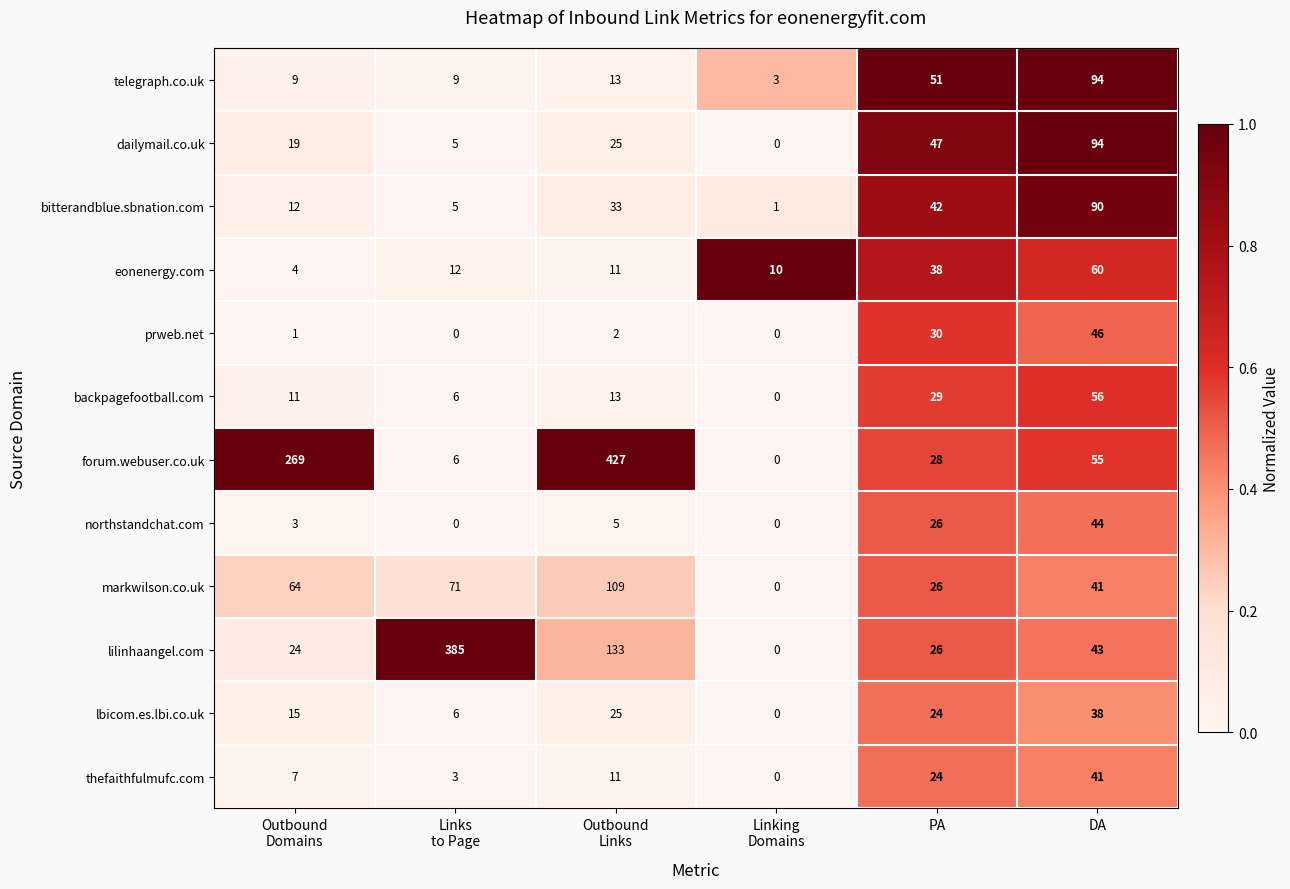

How many data points does each series have?

6